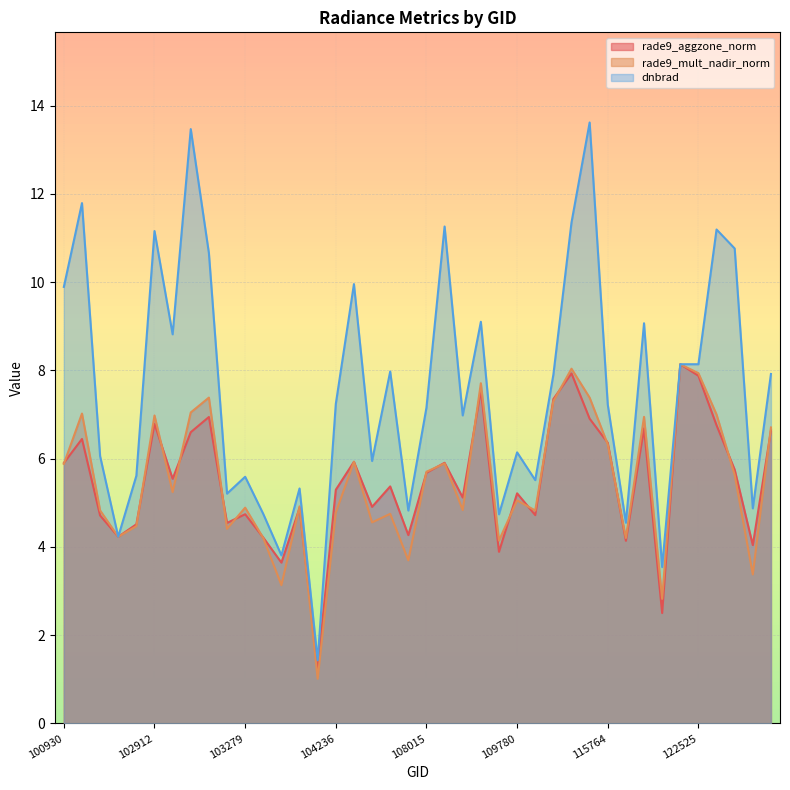

The value of rade9_aggzone_norm at 122346 is 8.1. True or false?

True